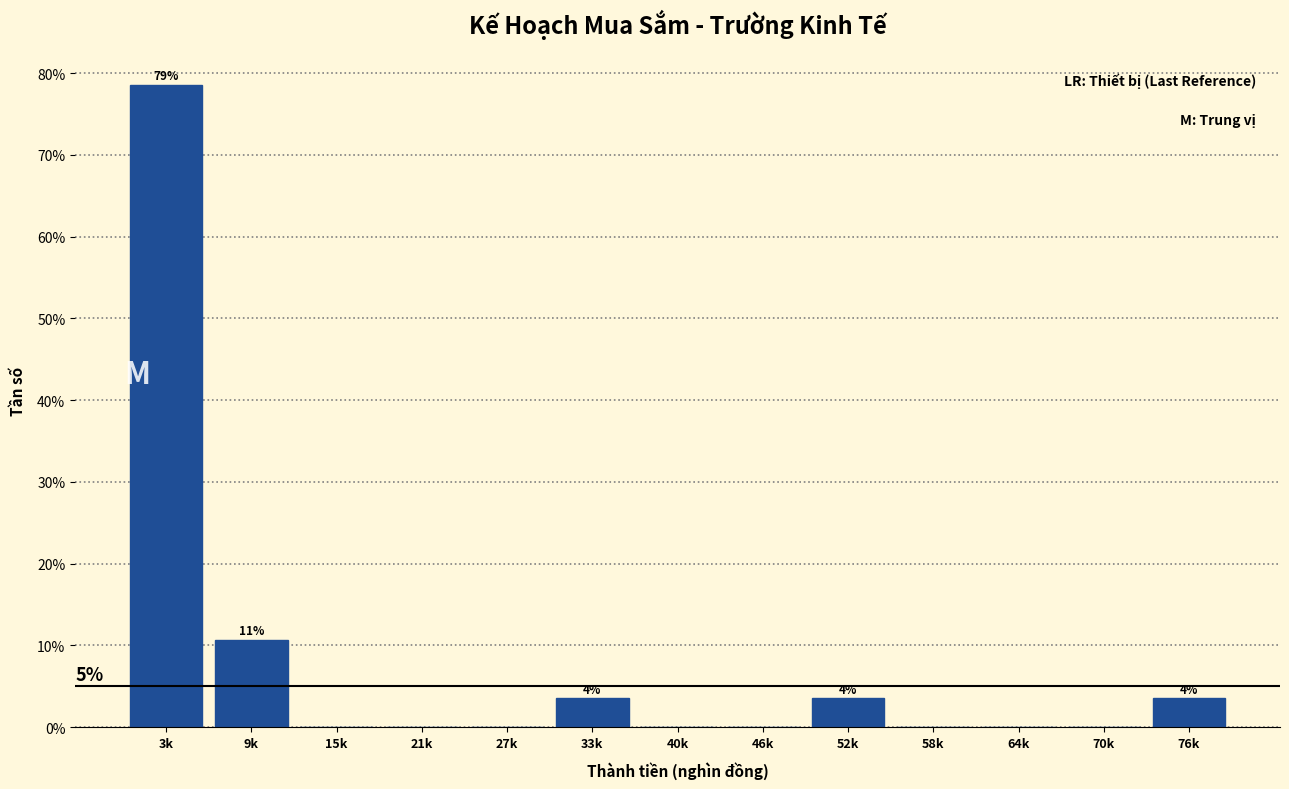

Reading left to right, transcribe all the data shown in this chart.

3k=78.6	9k=10.7	15k=0.0	21k=0.0	27k=0.0	33k=3.6	40k=0.0	46k=0.0	52k=3.6	58k=0.0	64k=0.0	70k=0.0	76k=3.6